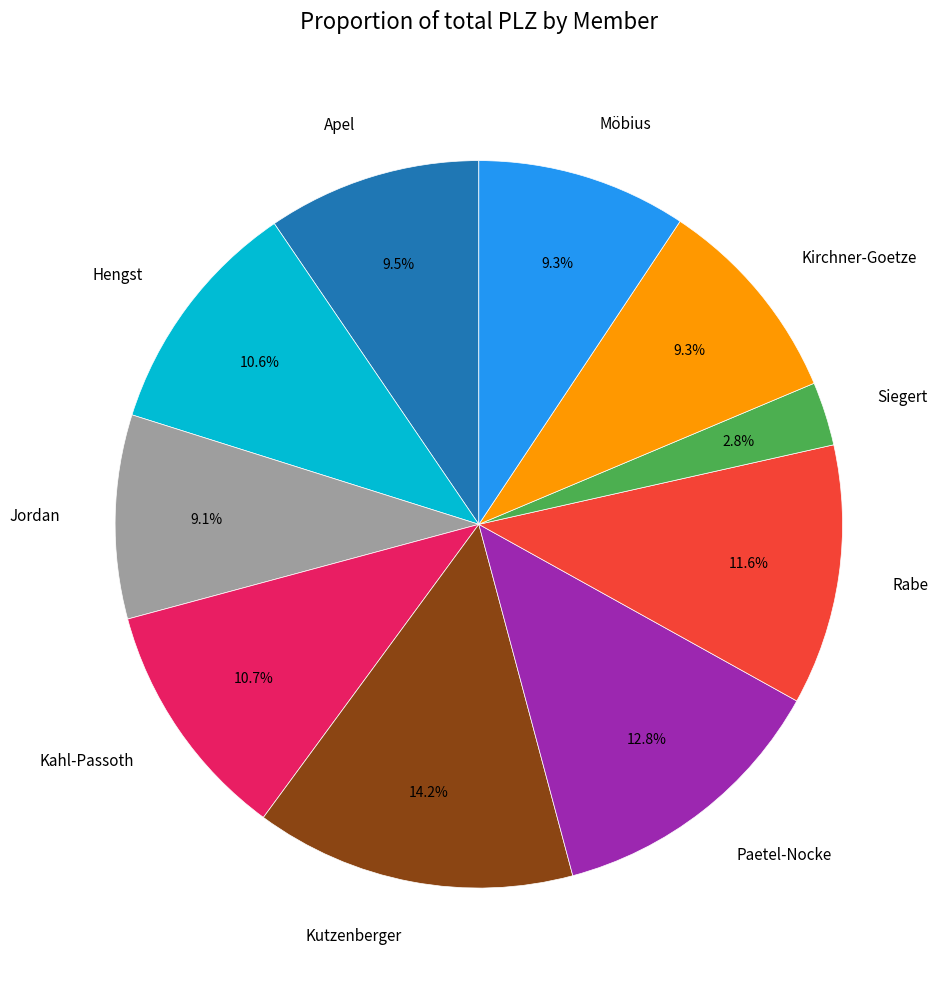

Does Jordan represent more than half of the total?

No